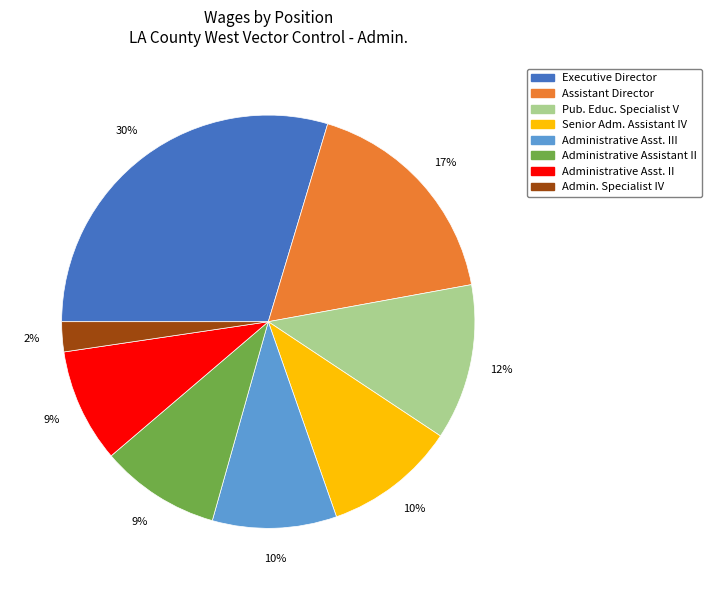

Does Admin. Specialist IV represent more than half of the total?

No